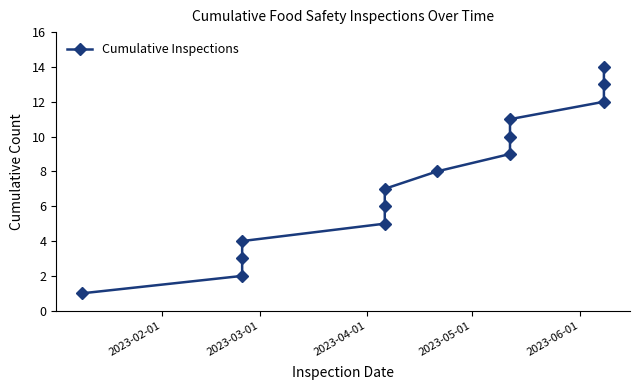

How many values exceed 8?

6